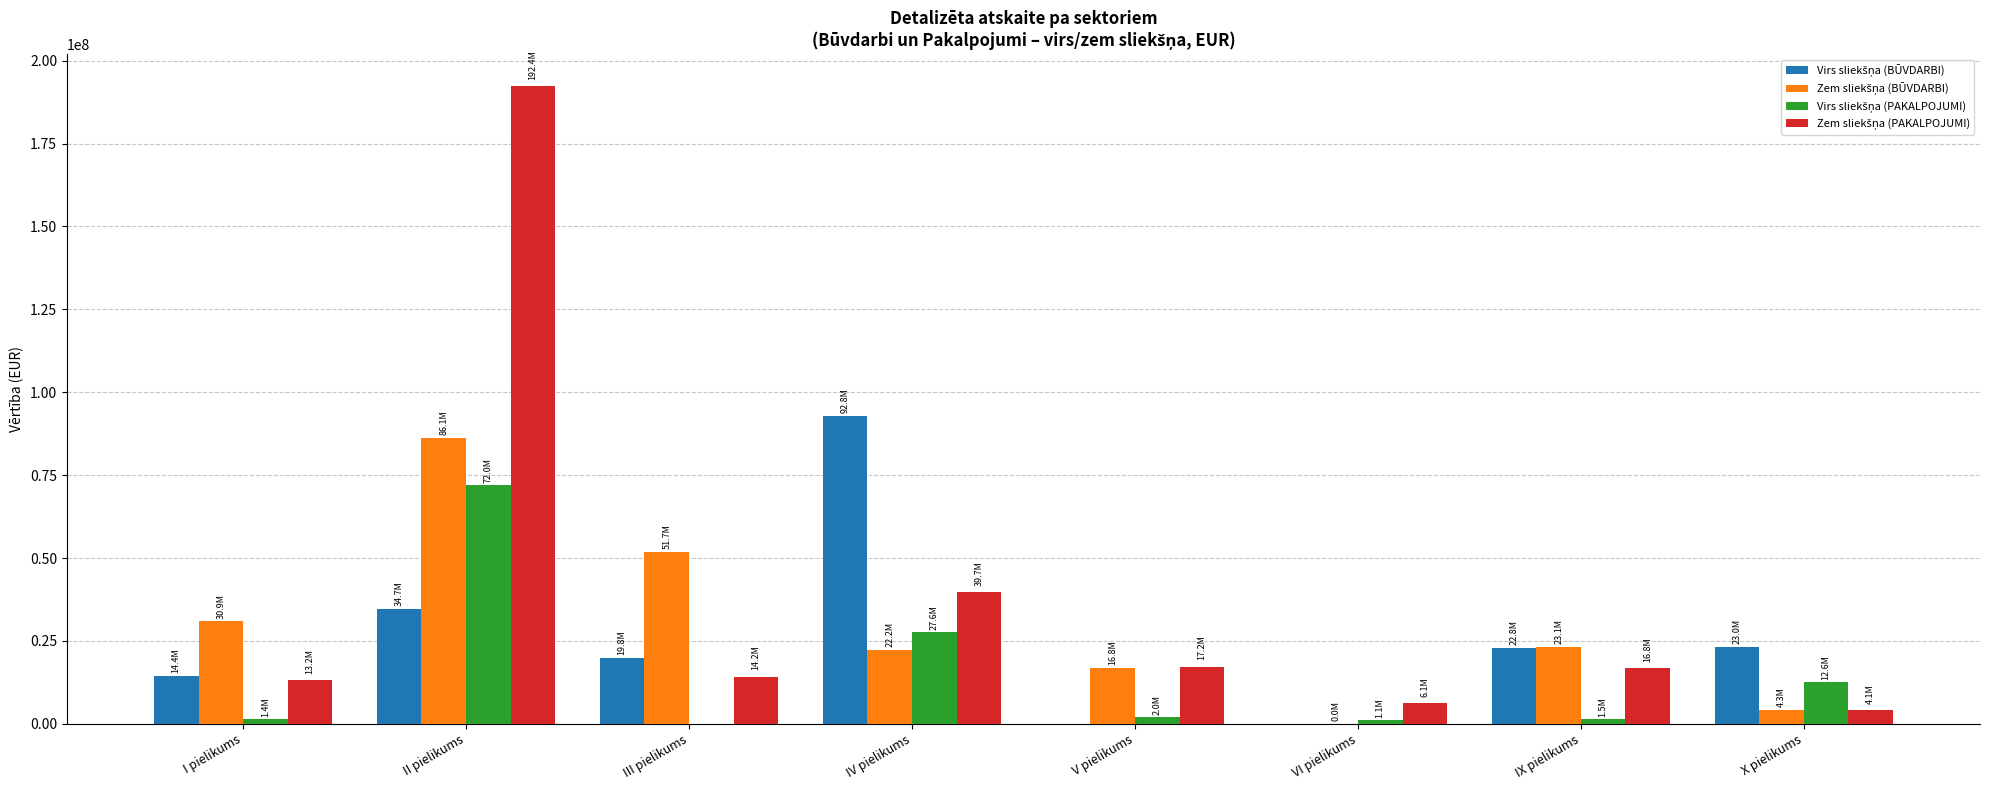

Are the bars grouped side by side (vs. stacked)?

Yes